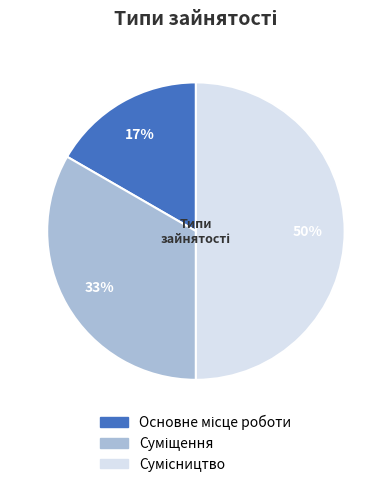

How many slices are in this pie chart?

3